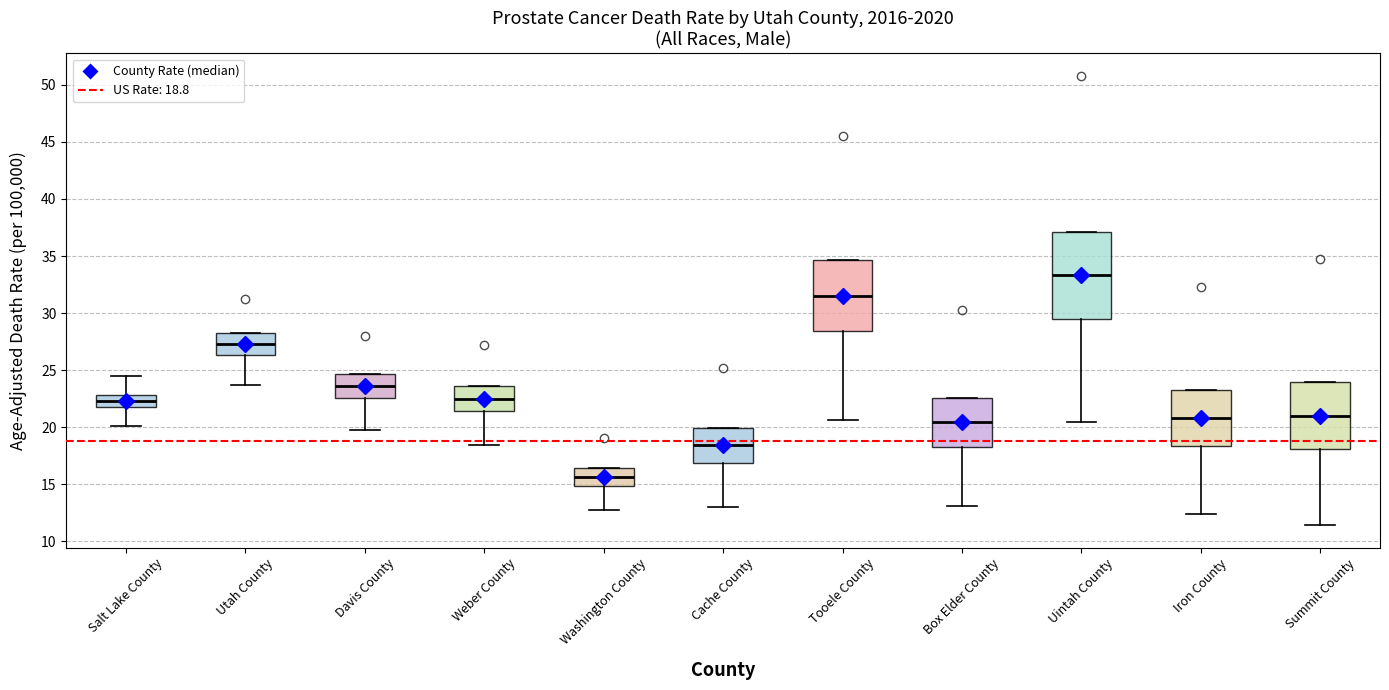

Which box has the lowest median line?

Washington County